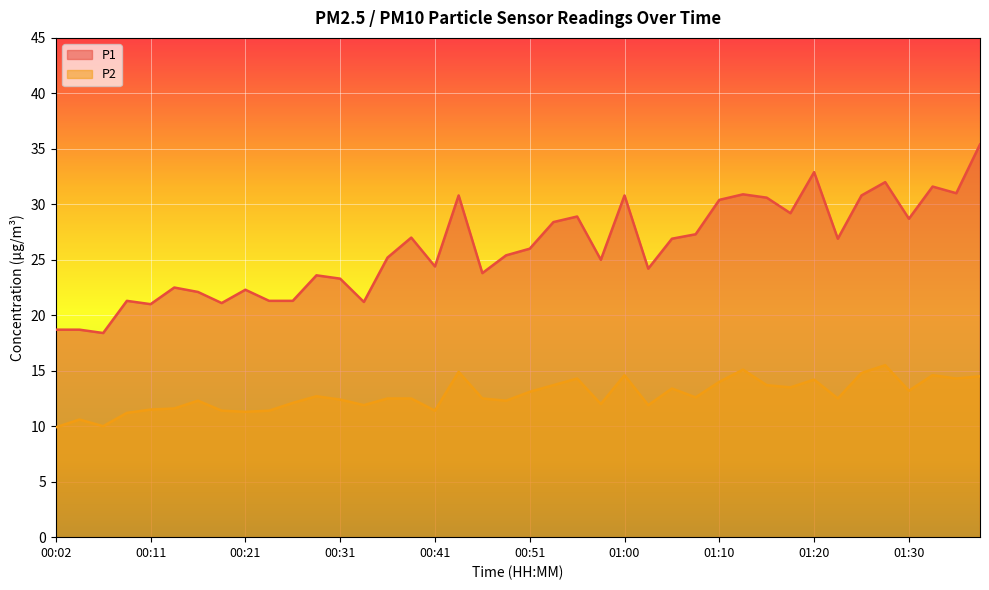

At how many categories does at least one series exceed 13?

40